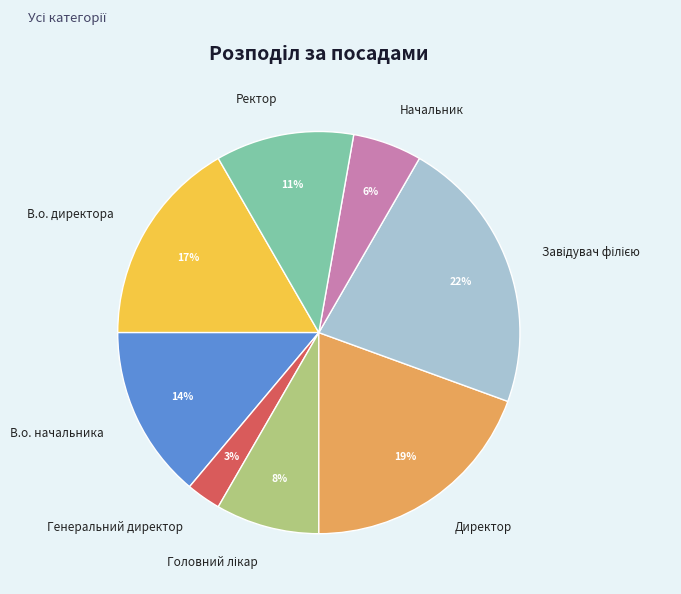

Which has a higher value, Генеральний директор or Начальник?

Начальник